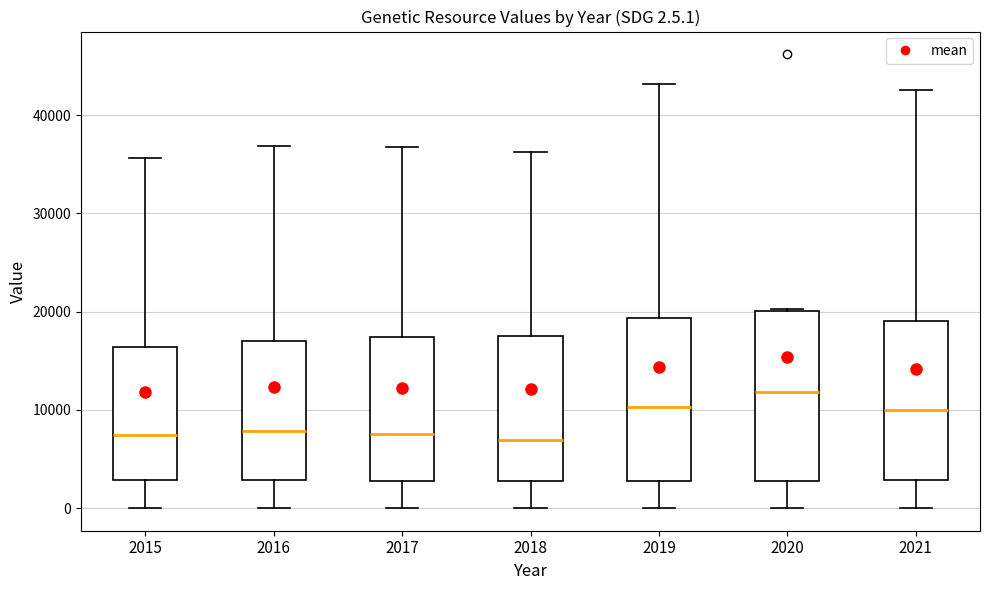

Which box has the highest median line?

2020